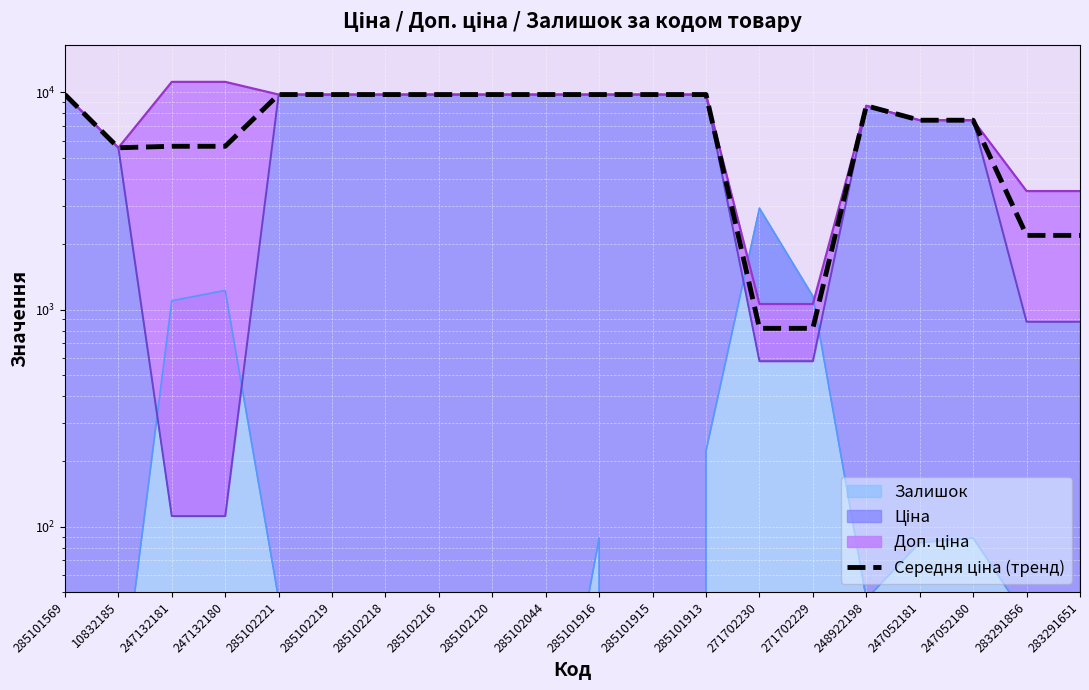

Reading left to right, transcribe all the data shown in this chart.

9775.5	5560.3	5646.9	5646.9	9775.5	9775.5	9775.5	9775.5	9775.5	9775.5	9775.5	9775.5	9775.5	819.1	819.1	8679.5	7444.6	7444.6	2194.9	2194.9